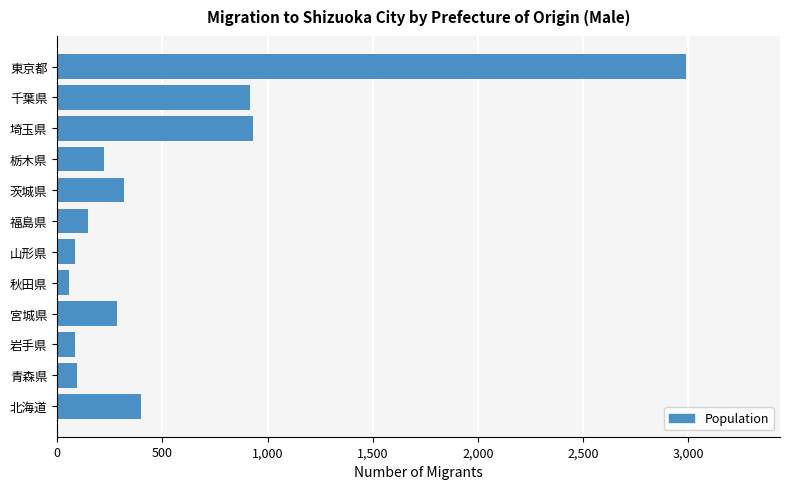

Which has a higher value, 東京都 or 埼玉県?

東京都